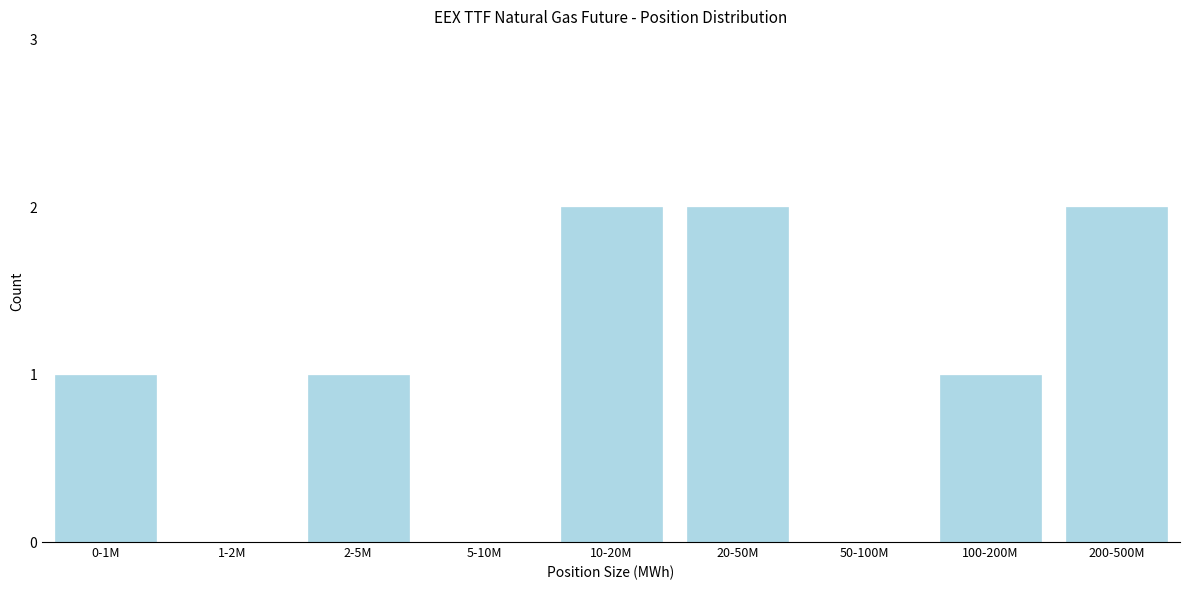

Reading right to left, list all the values displayed in this chart.

200-500M=2	100-200M=1	50-100M=0	20-50M=2	10-20M=2	5-10M=0	2-5M=1	1-2M=0	0-1M=1